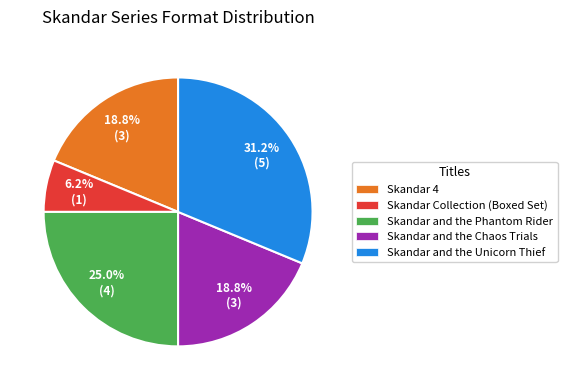

True or false: Skandar 4 accounts for 19% of the total.

True